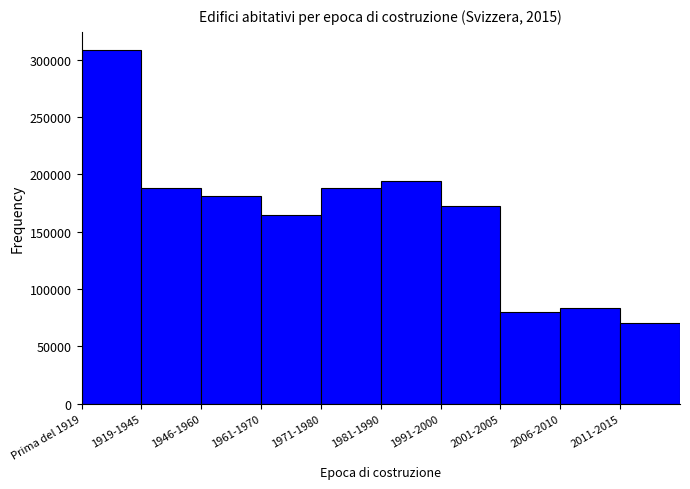

What is the sum of the values at 2006-2010 and 1971-1980?

271435